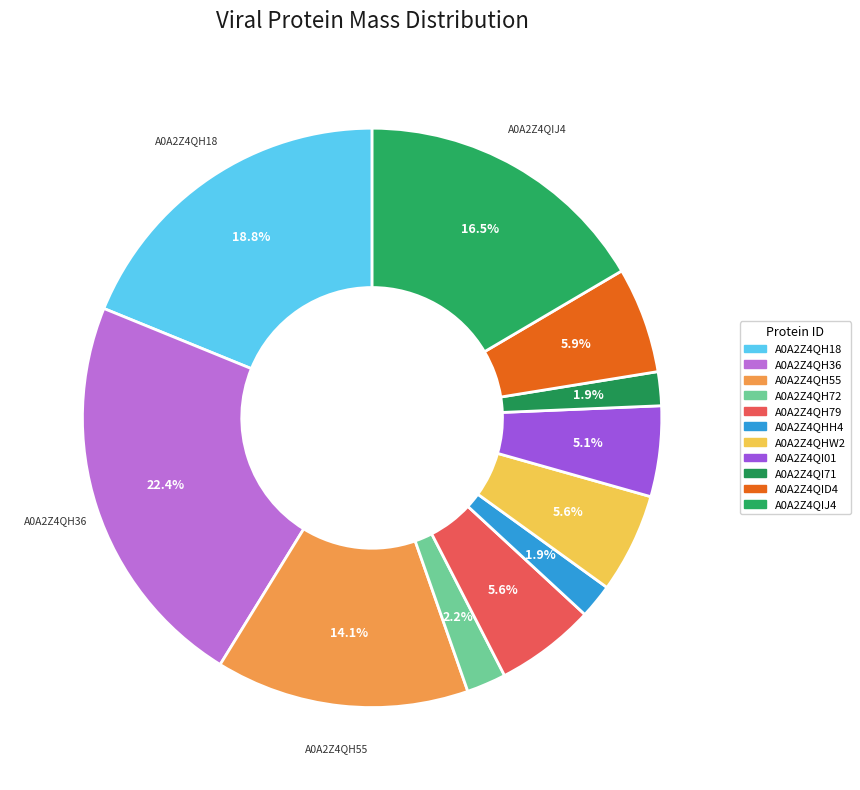

How many slices are in this pie chart?

11